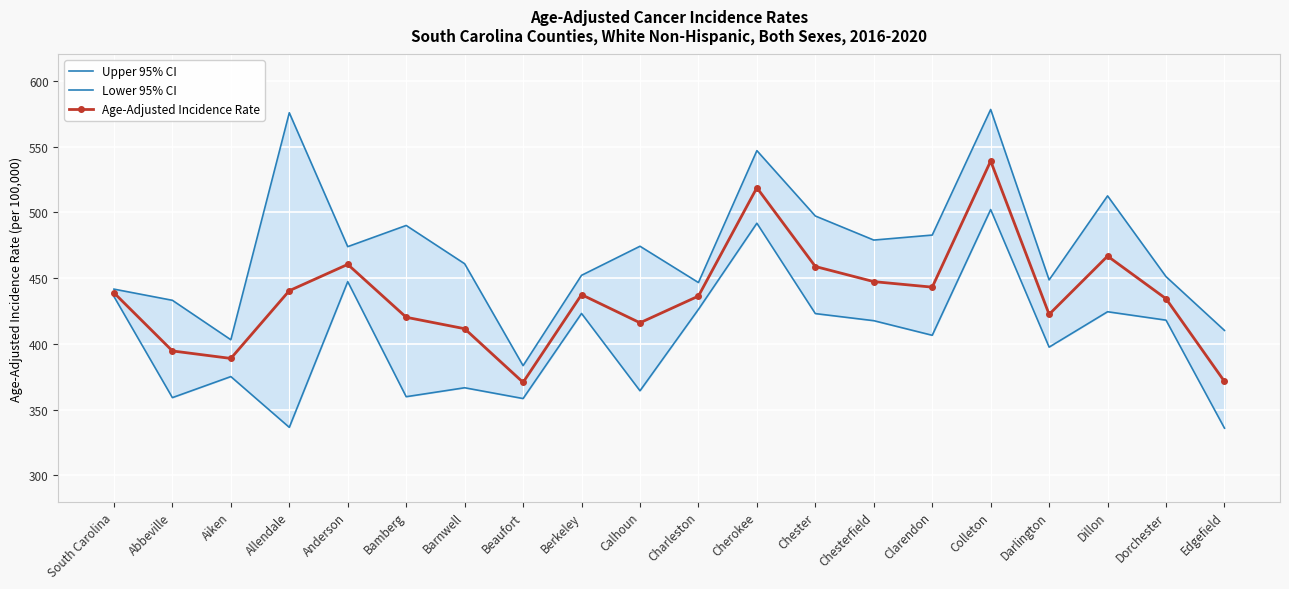

Which label corresponds to the smallest value in the chart?

Edgefield